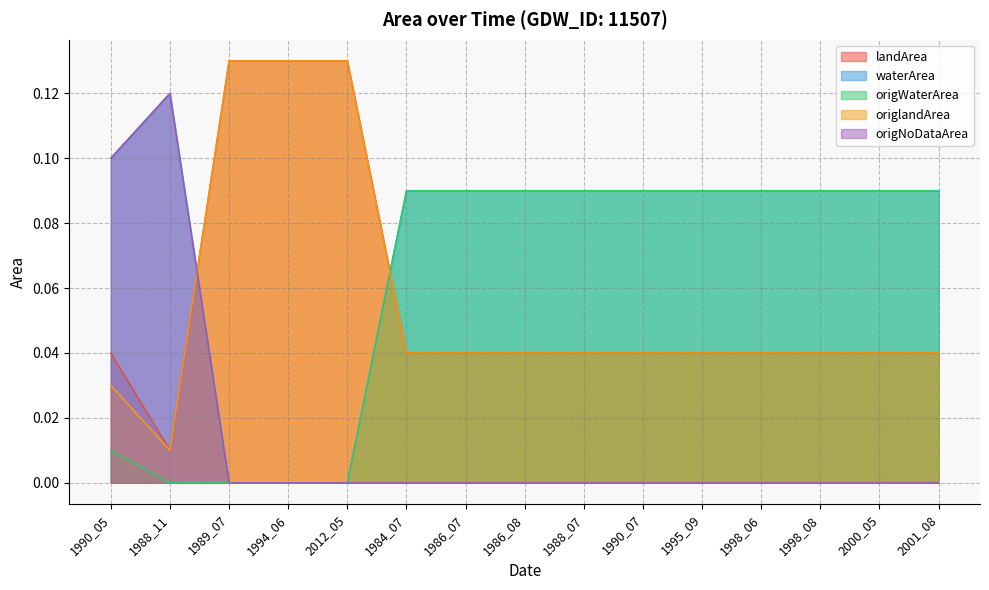

At which category is the sum across all series the highest?

1990_05